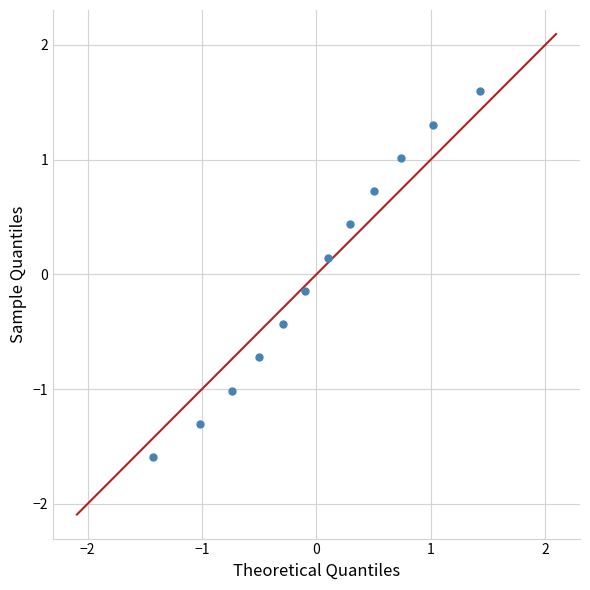

What is the range of Y values (max minus min)?

3.2